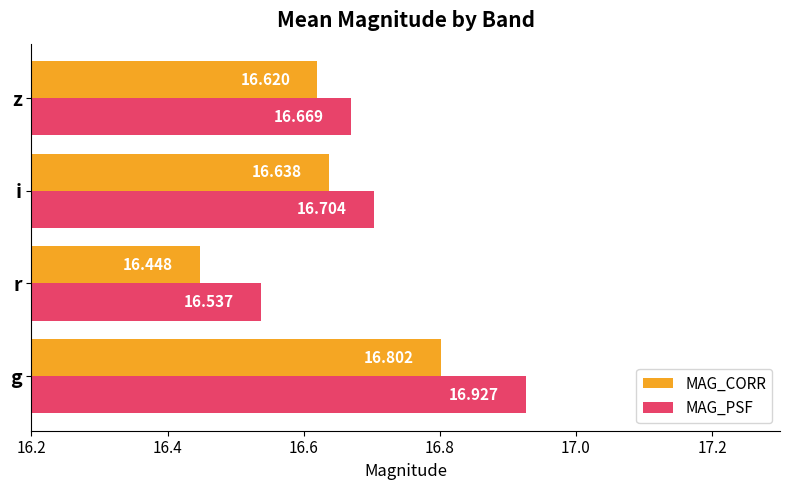

At which label is MAG_CORR closest to 16?

r